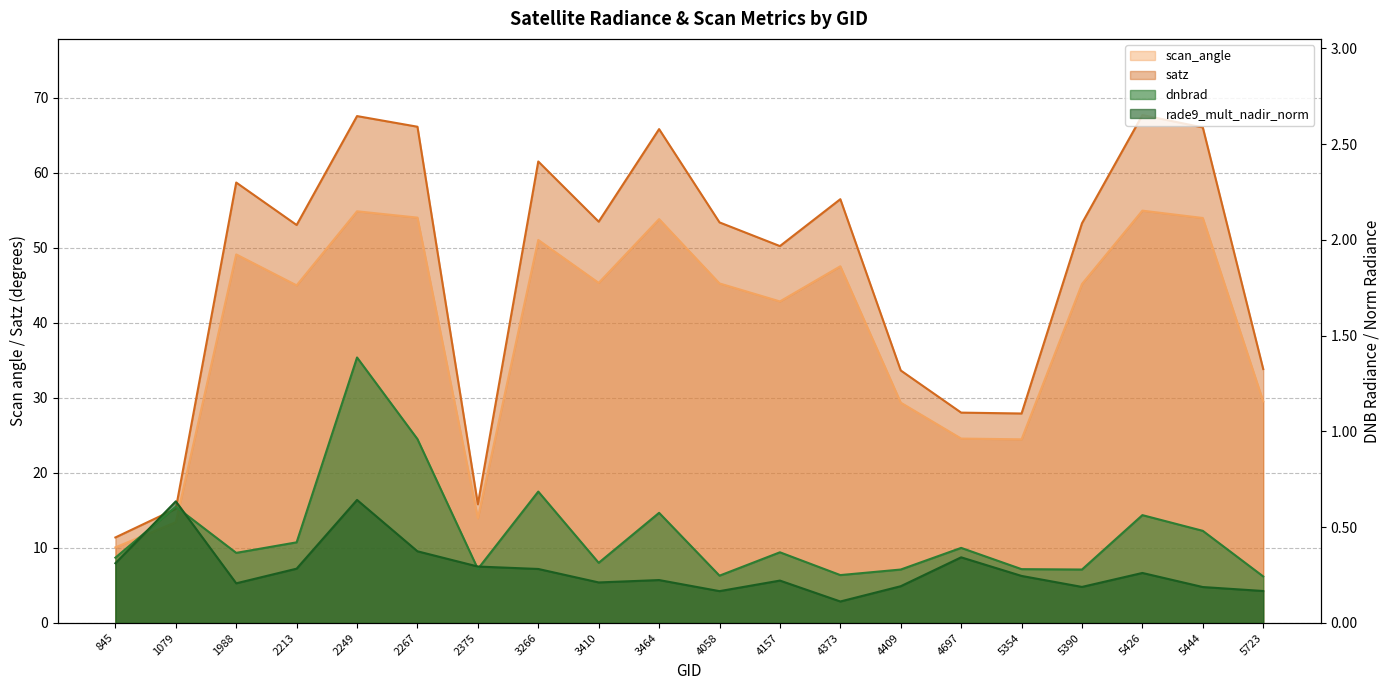

What is the highest value of the scan_angle series?

54.9